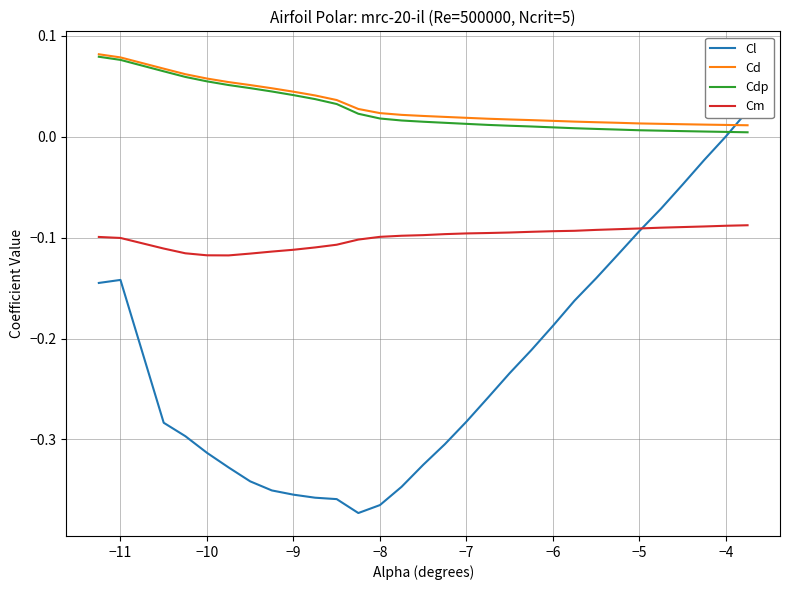

True or false: Cl has more than 0 interior local peaks.

True